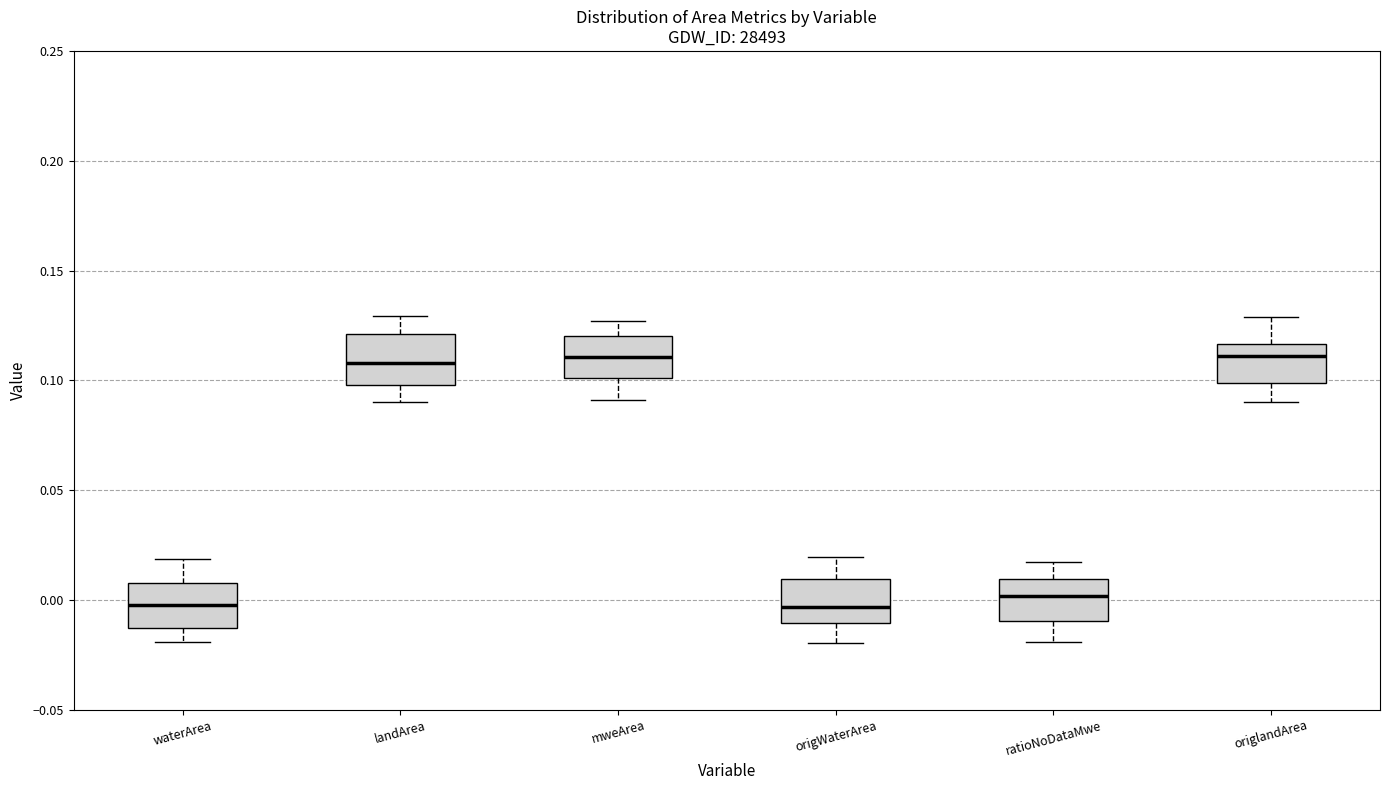

Where does the lower whisker of the box for origlandArea end on the y-axis? The values are not printed on the chart, so give them approximately, as read against the axis.

0.090